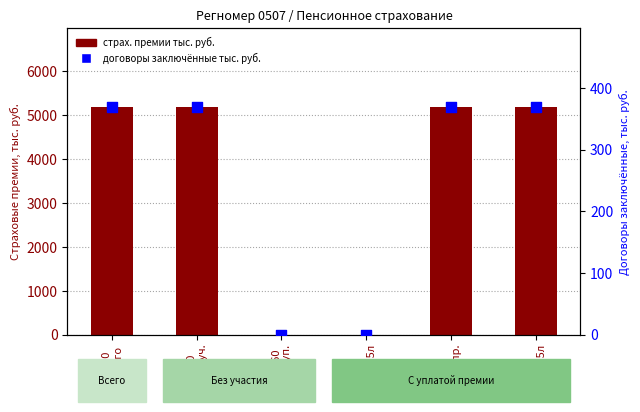

Which series has the widest spread of Y values?

страх. премии тыс. руб.